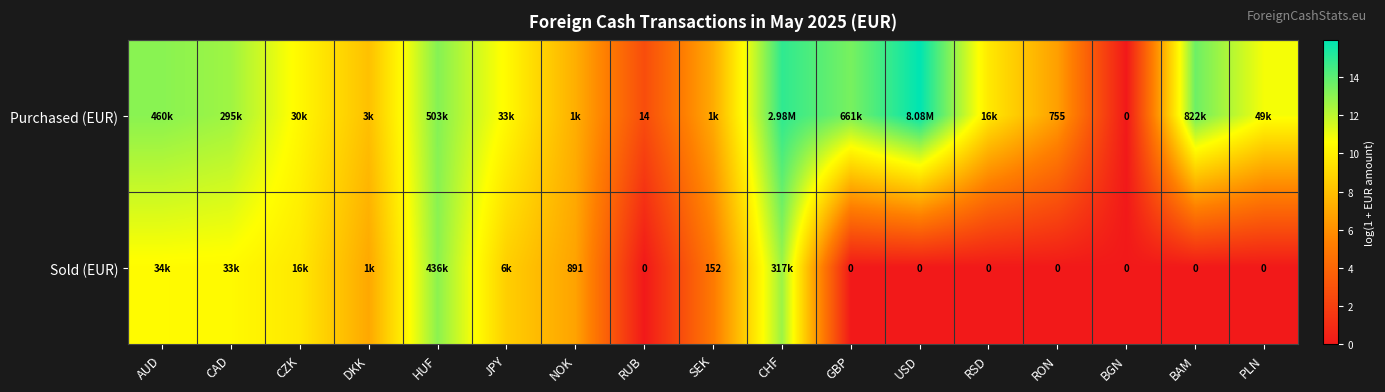

Count the number of categories in the chart.

17